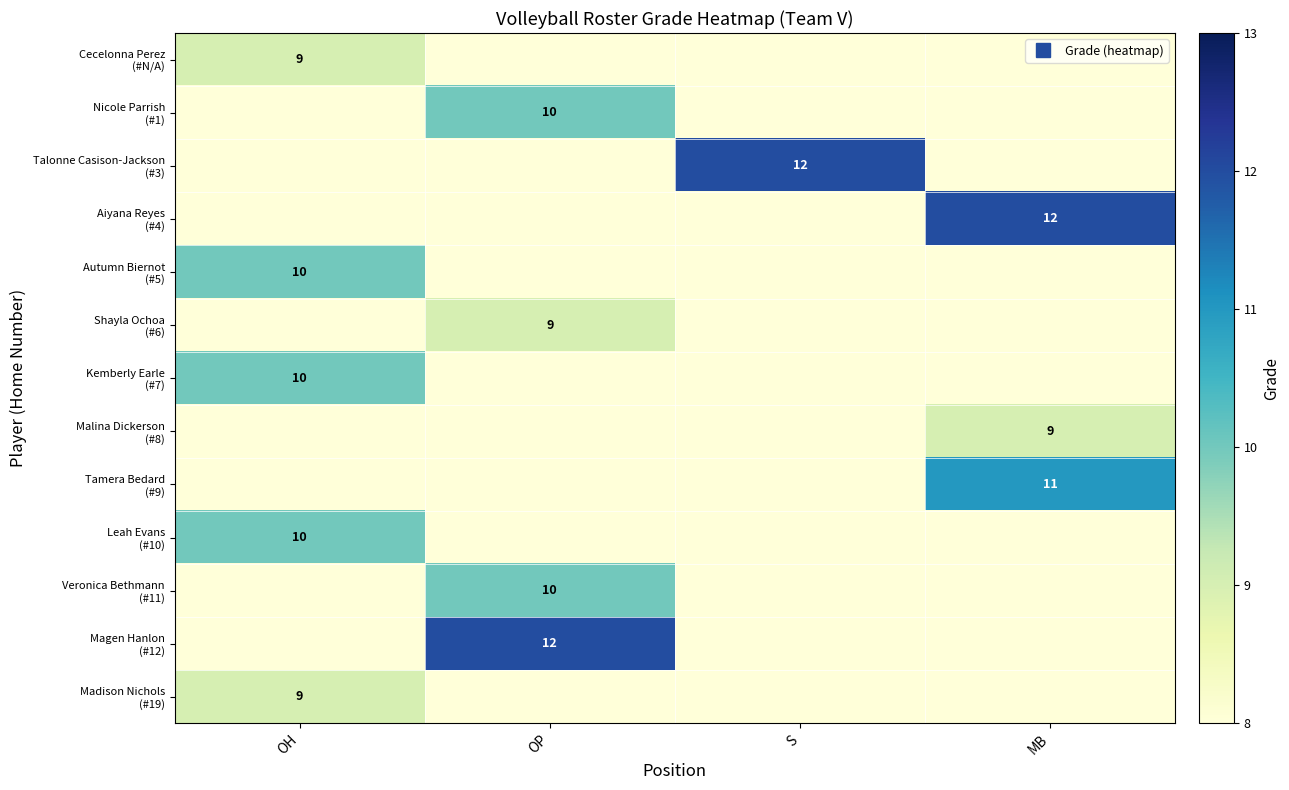

What is the total value across all series at MB?

32